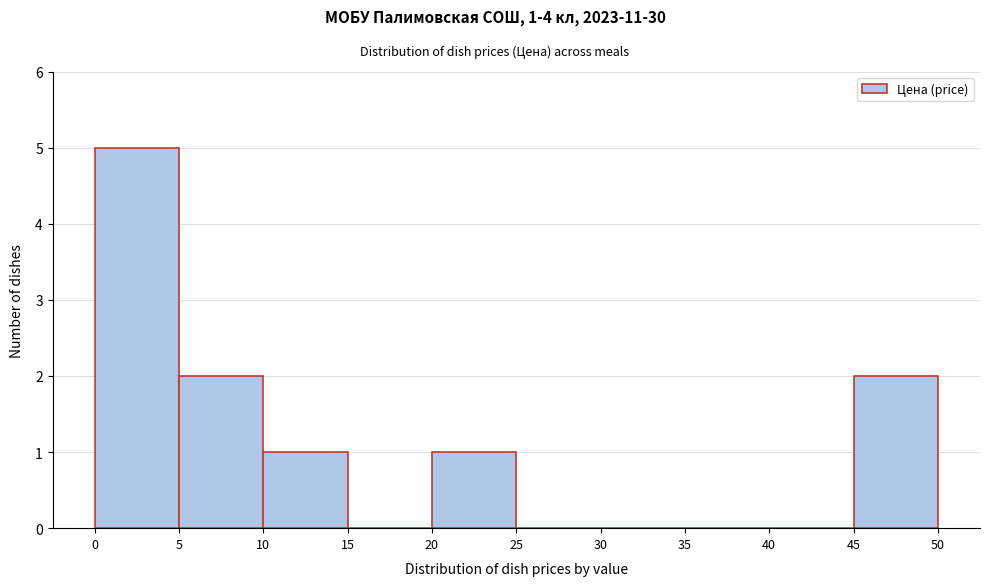

Over which range of the x-axis is the bar tallest?

0 to 5